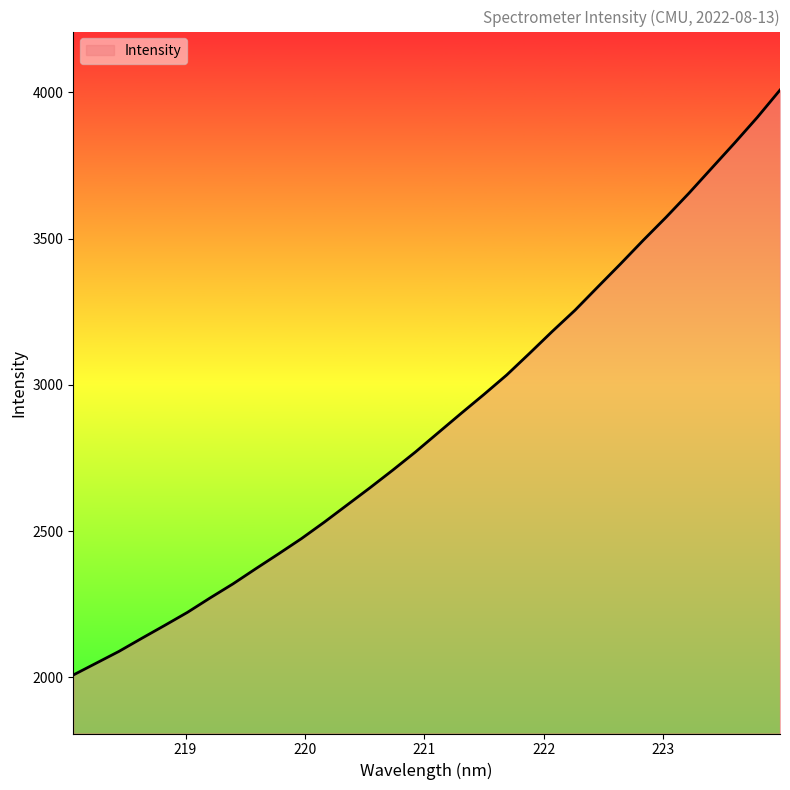

What is the sum of all values?

92036.8